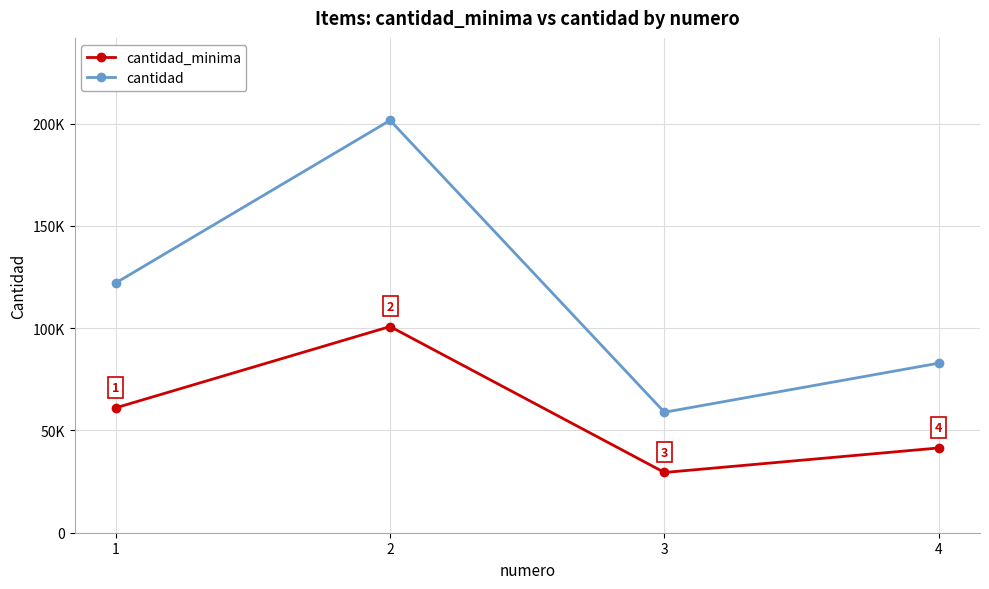

What are all the series names shown in the legend?

cantidad_minima, cantidad